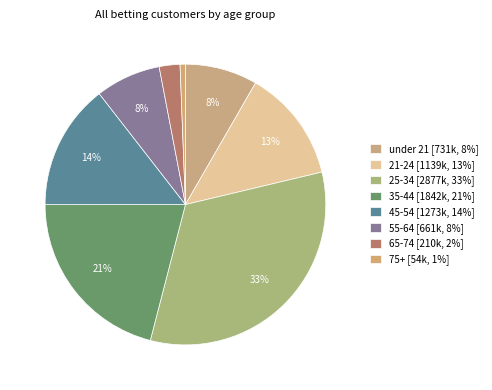

How many slices are in this pie chart?

8